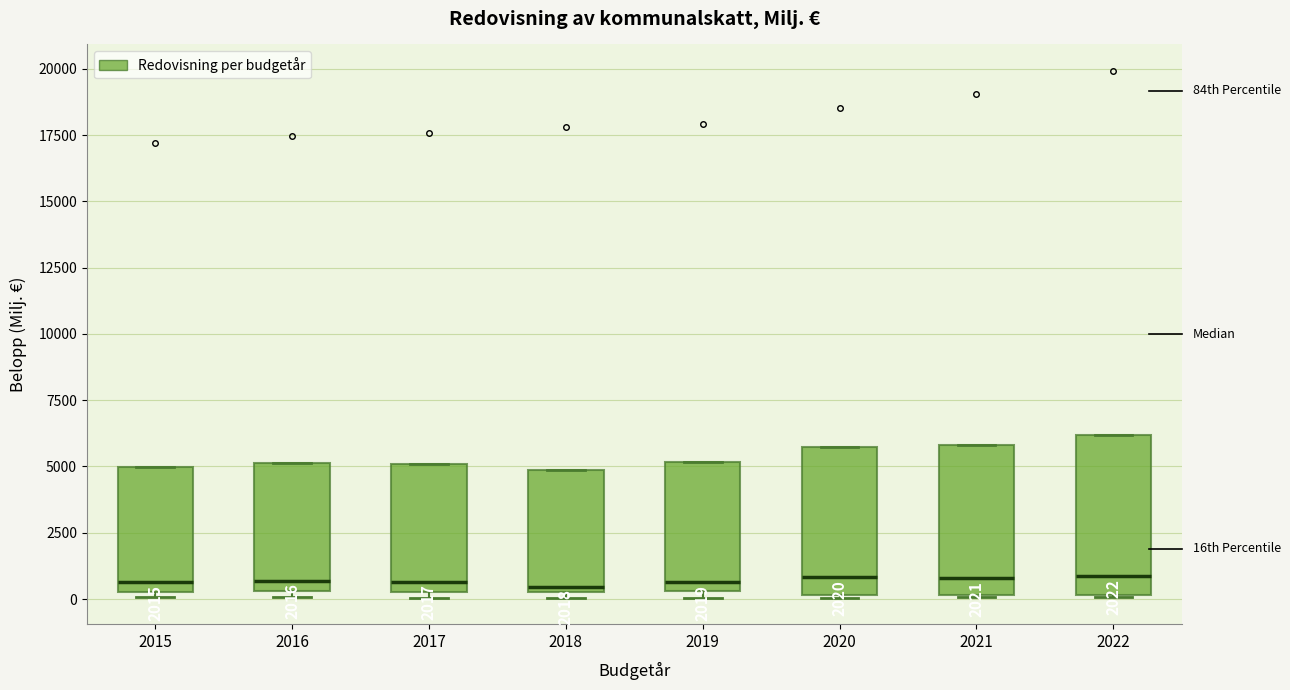

Reading left to right, read every box against the y-axis: the position of its median line, the range the box covers, and the ends of its whiskers. The values are not printed on the chart, so give them approximately, as read against the axis.

2015: median 500 (just above the box's lower edge), box 500 to 5000, whiskers 0 to 5000
2016: median 500 (just above the box's lower edge), box 500 to 5000, whiskers 0 to 5000
2017: median 500 (just above the box's lower edge), box 500 to 5000, whiskers 0 to 5000
2018: median 500 (just above the box's lower edge), box 500 to 5000, whiskers 0 to 5000
2019: median 500 (just above the box's lower edge), box 500 to 5000, whiskers 0 to 5000
2020: median 1000, box 0 to 5500, whiskers 0 to 5500
2021: median 1000, box 0 to 6000, whiskers 0 to 6000
2022: median 1000, box 0 to 6000, whiskers 0 to 6000